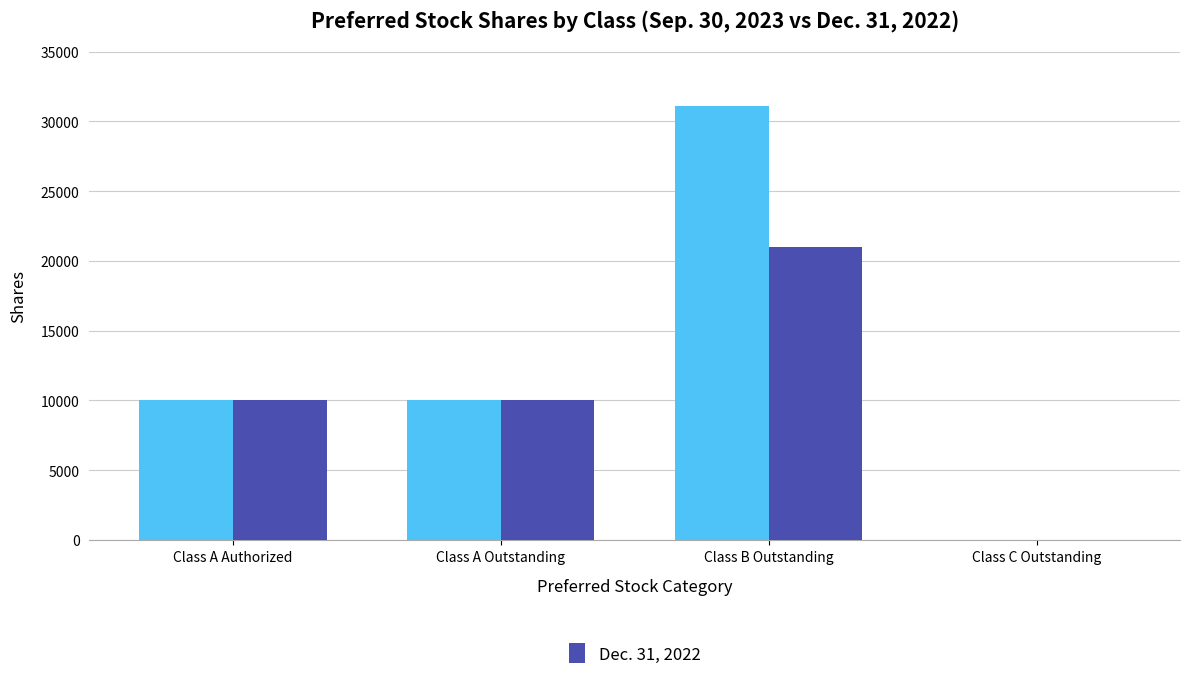

Which label corresponds to the largest value in the chart?

Class B Outstanding